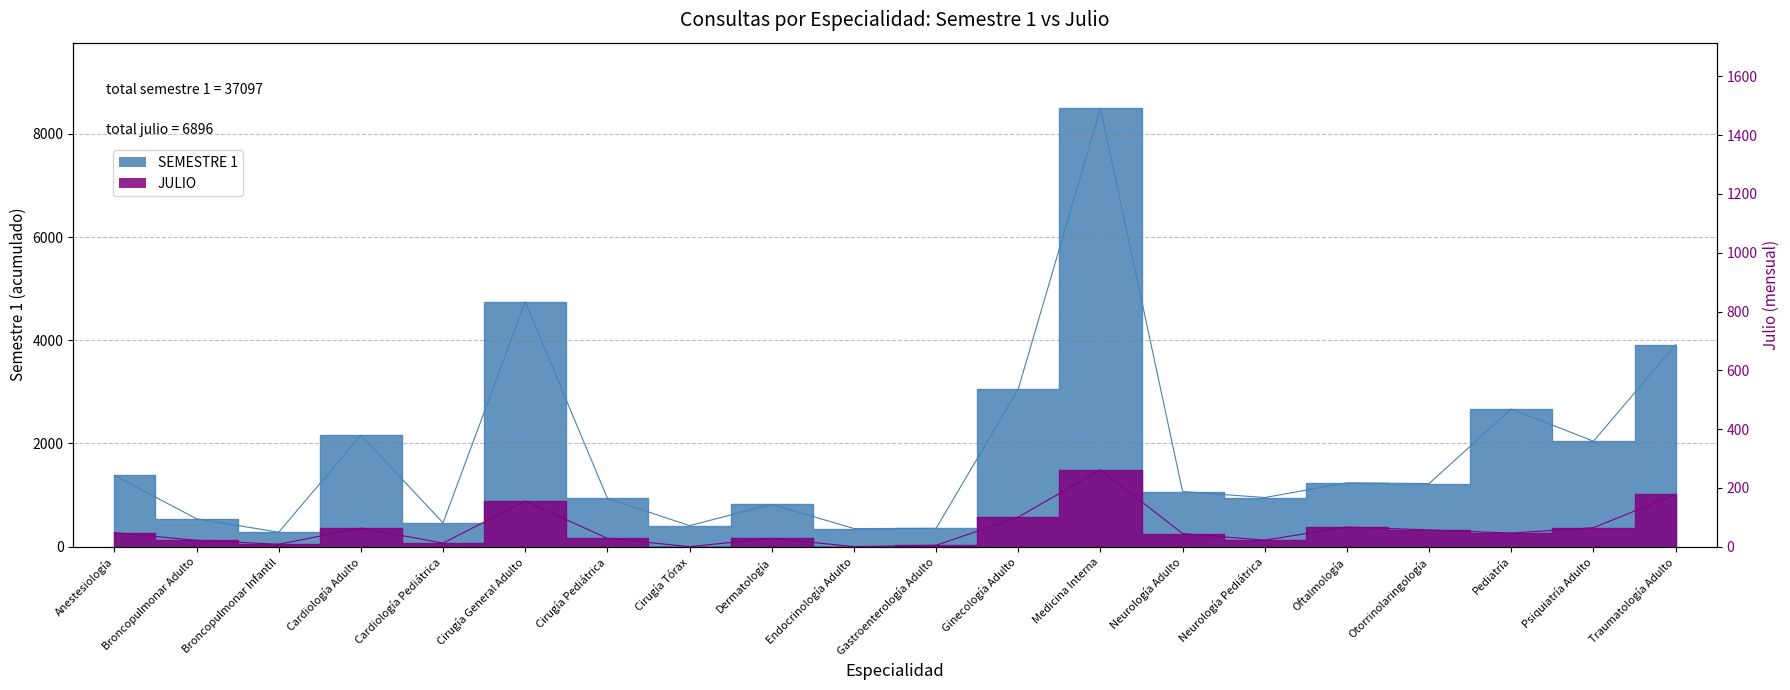

How many categories are shown in the chart?

20